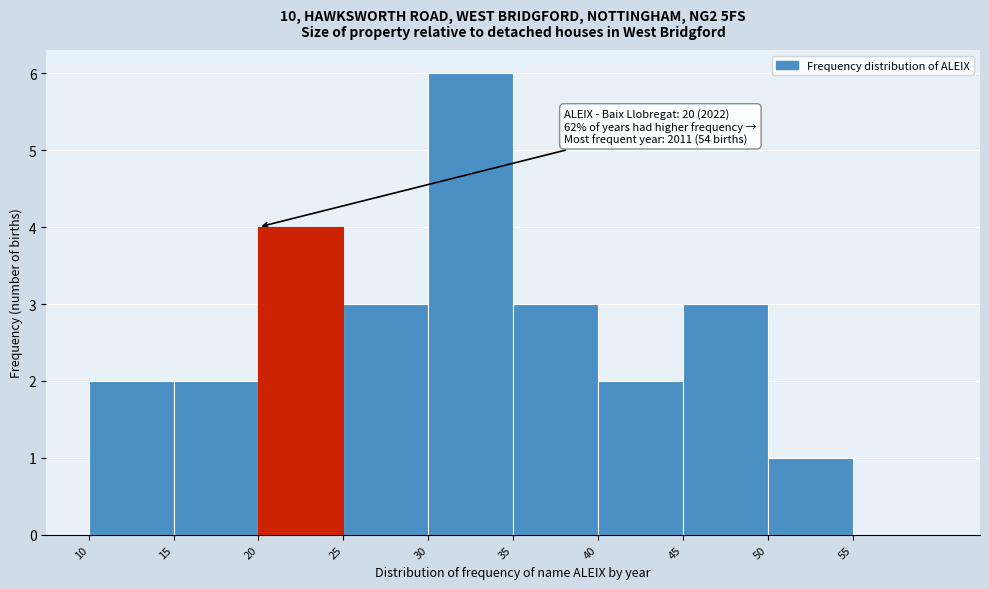

Over which range of the x-axis is the bar tallest?

30 to 35